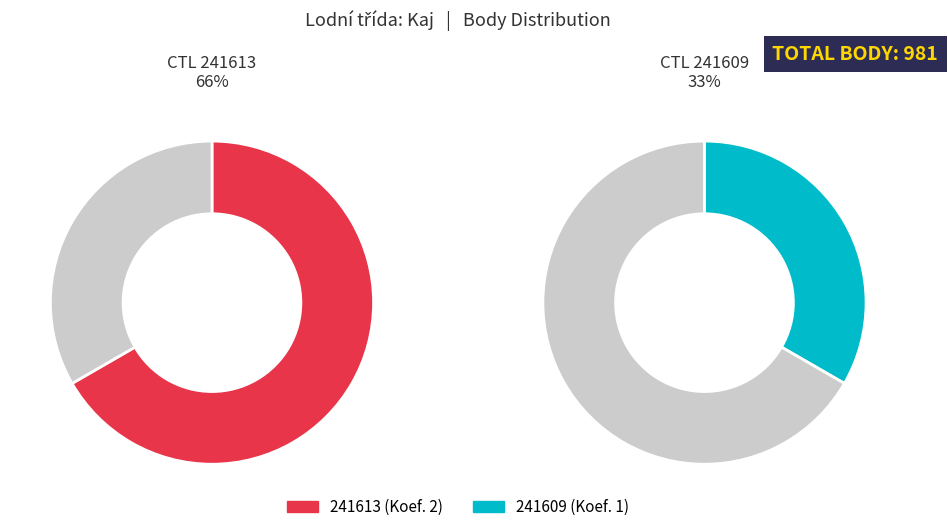

What percentage is NOT represented by 241609?

66.7%